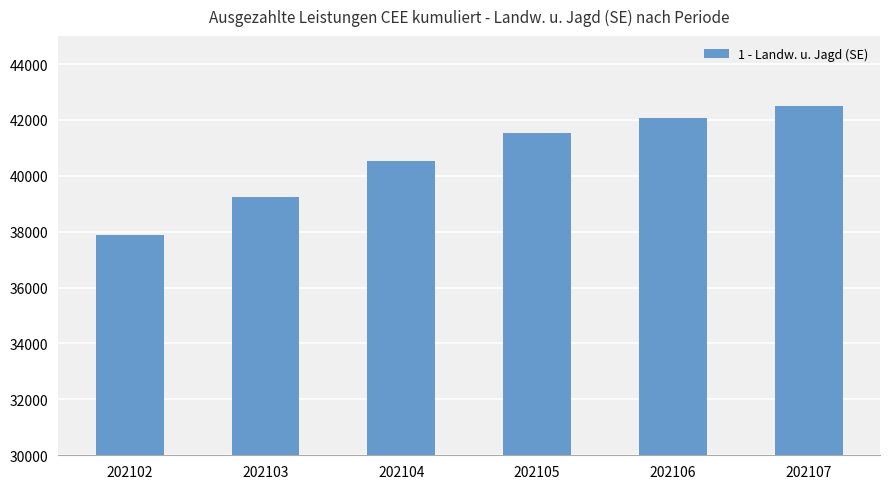

Rank the categories by value from lowest to highest.

202102, 202103, 202104, 202105, 202106, 202107